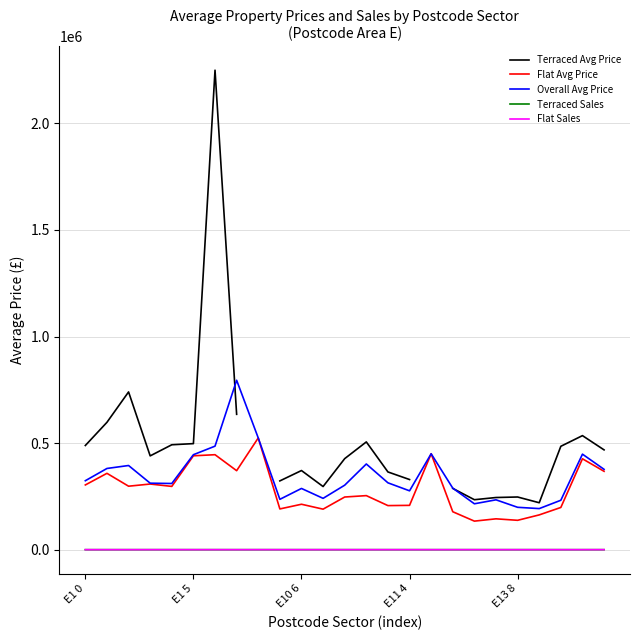

True or false: Flat Avg Price and Terraced Avg Price intersect in this chart.

False